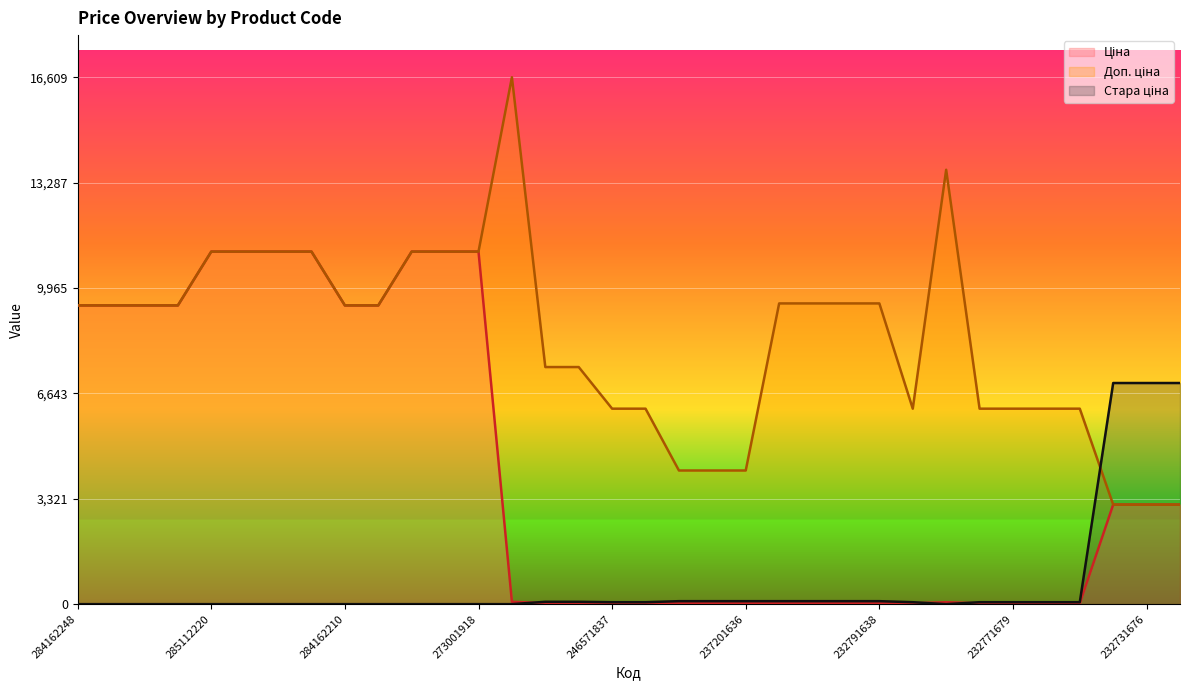

The value of Ціна at 249651836 is 52.0. True or false?

False